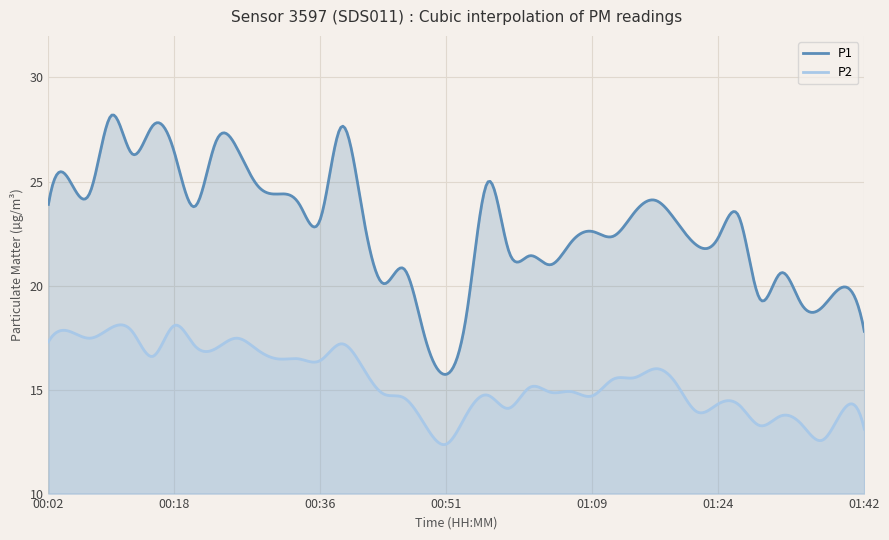

How many interior local valleys does the P2 series have?

11